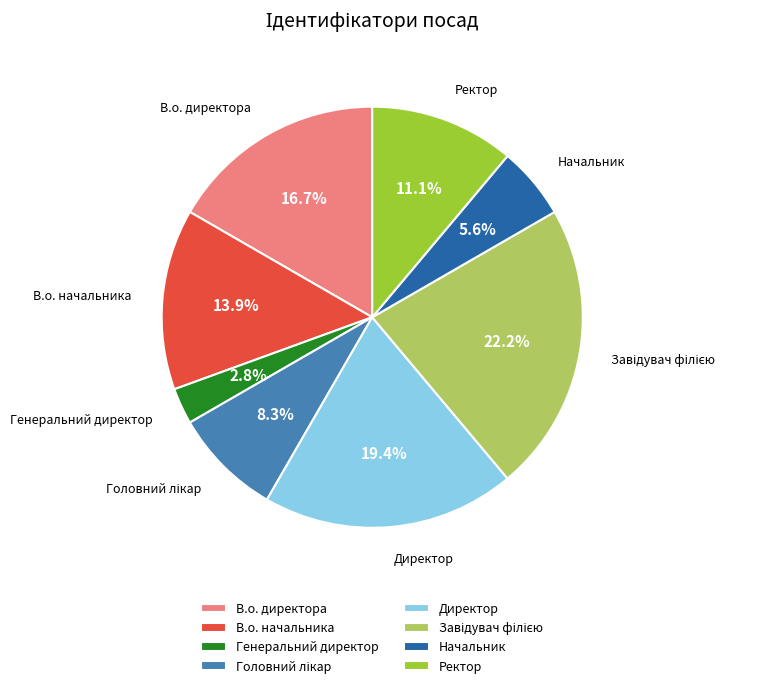

Combined, do Начальник and Ректор account for over 50%?

No